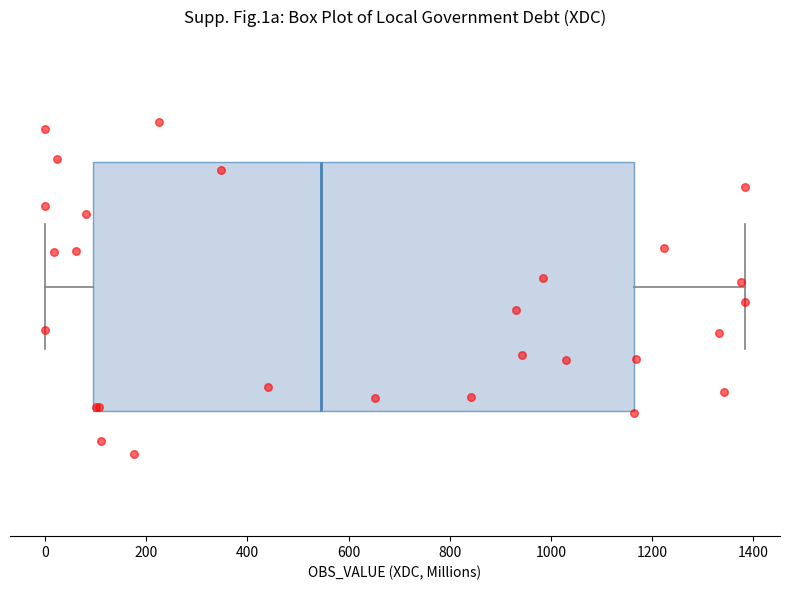

Where does the left whisker of the box end on the x-axis? The values are not printed on the chart, so give them approximately, as read against the axis.

0